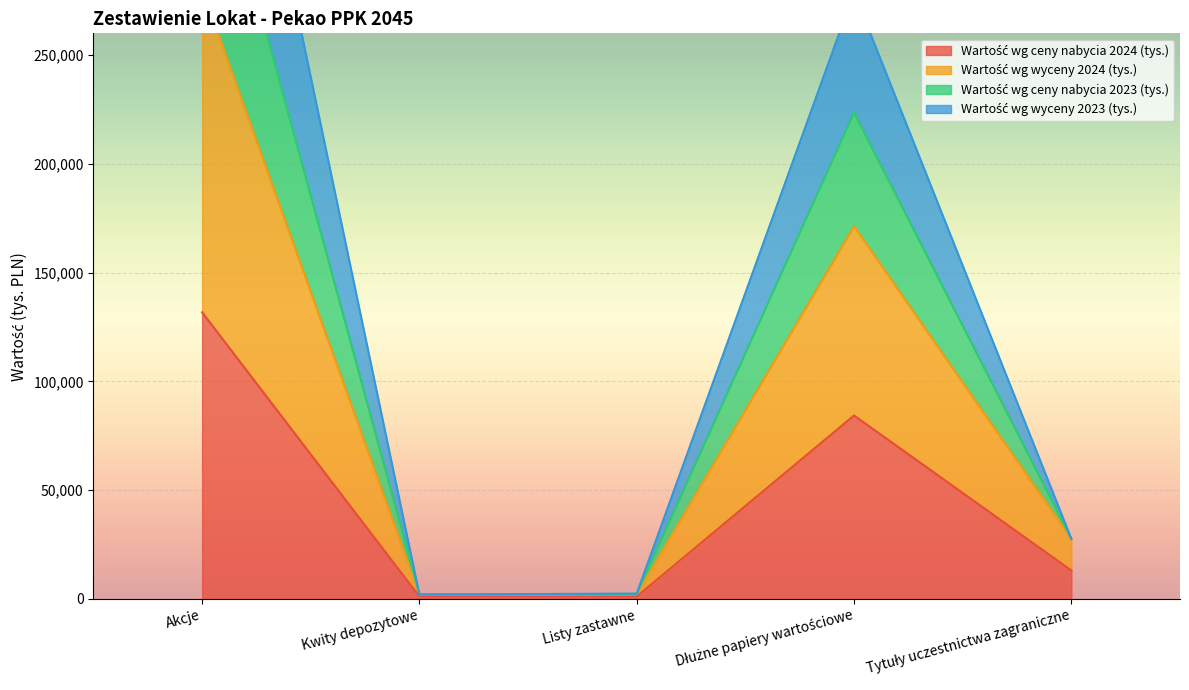

The value of Wartość wg ceny nabycia 2023 (tys.) at Tytuły uczestnictwa zagraniczne is 27659. True or false?

True